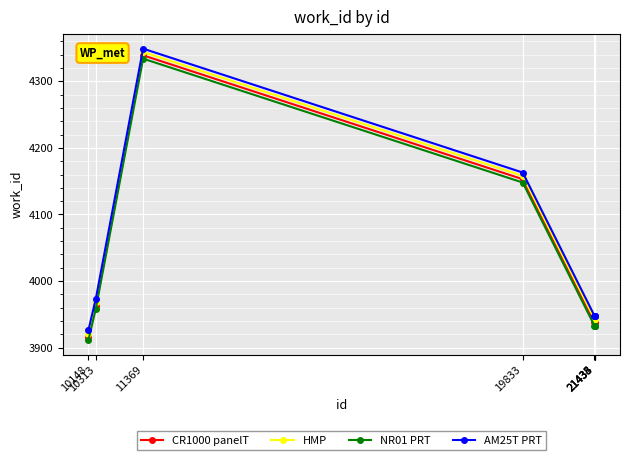

Is this an area chart (filled region under the line)?

No